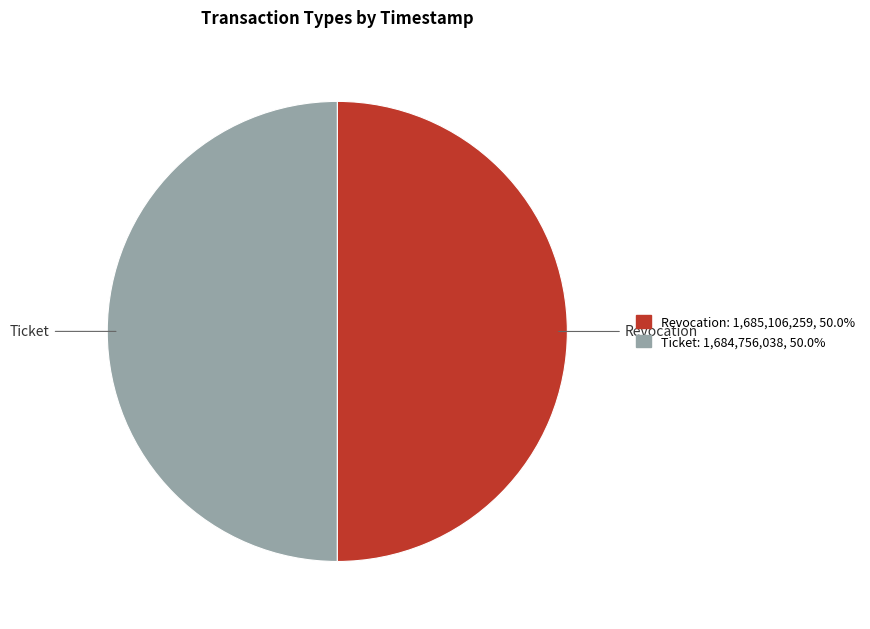

Count the number of slices in the pie.

2